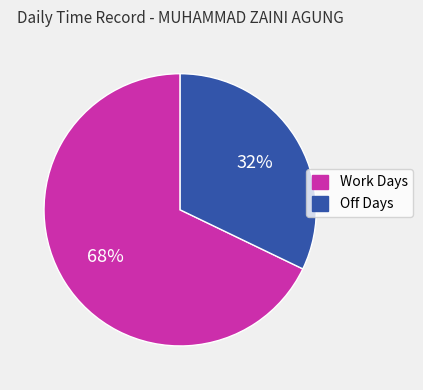

How many segments does this pie chart have?

2